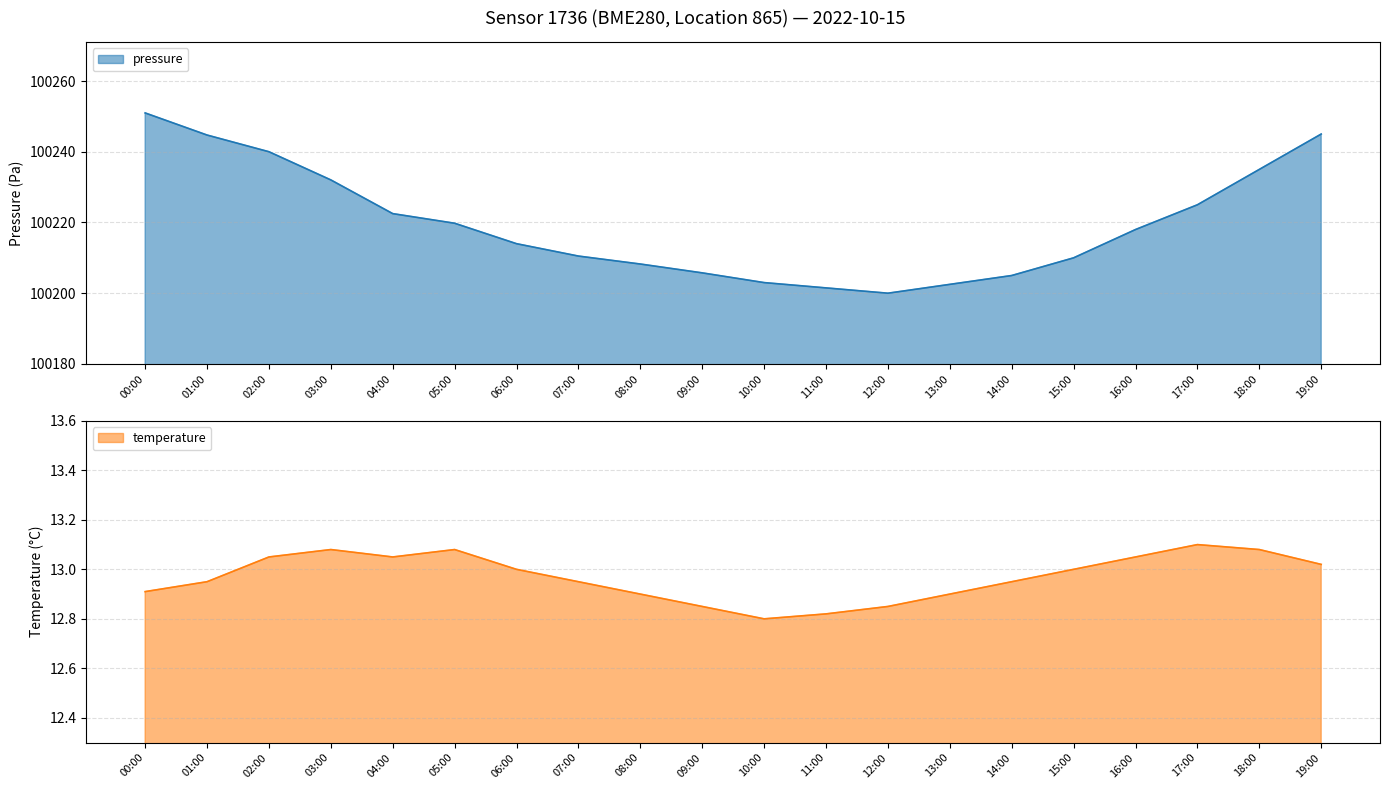

At which label does temperature first exceed 13?

02:00